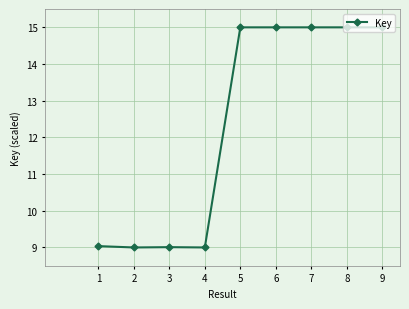

What is the value of the 5th point from the left?

15.0